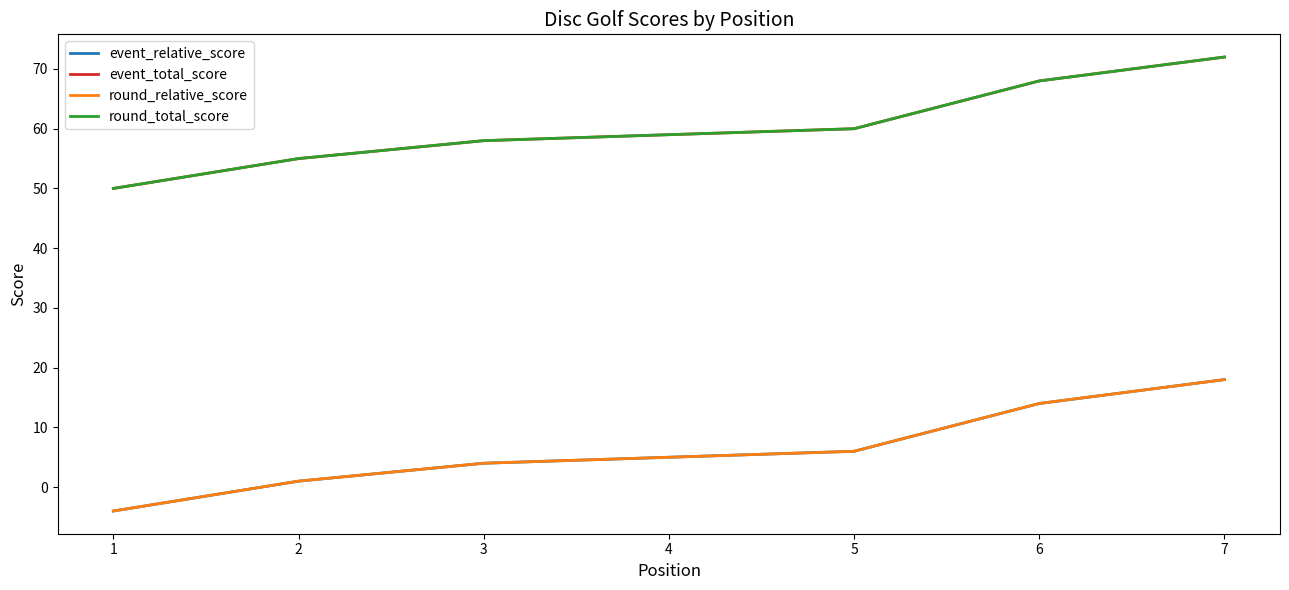

What is the average value of the round_total_score series?

60